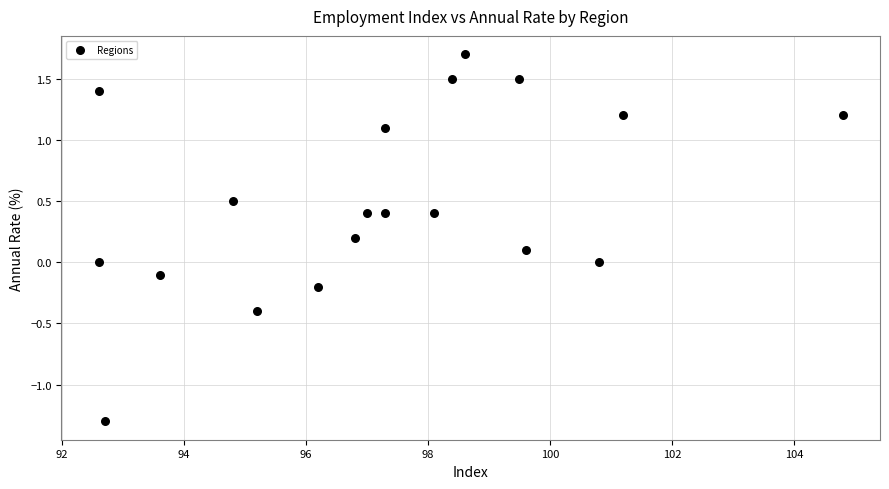

What is the range of Y values (max minus min)?

3.0